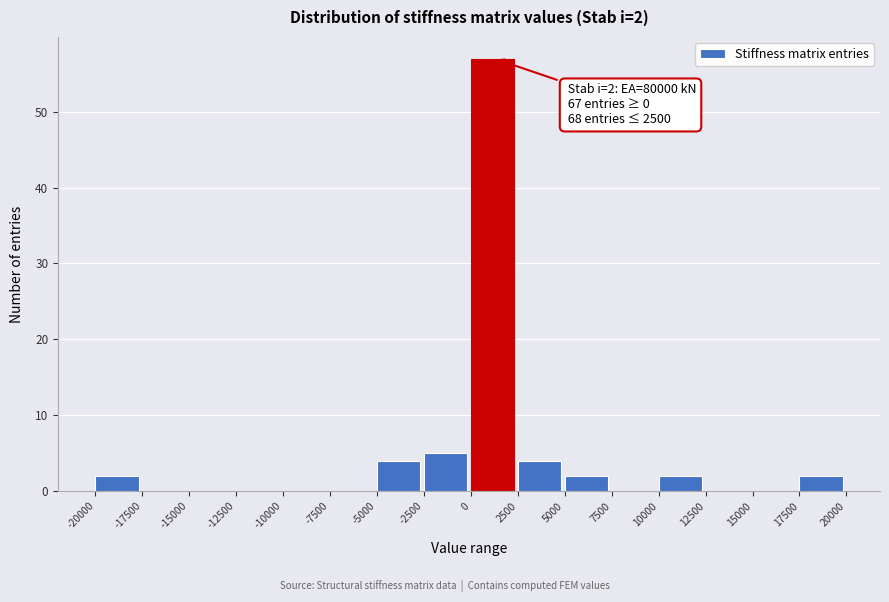

Over which range of the x-axis is the bar tallest?

0 to 2500